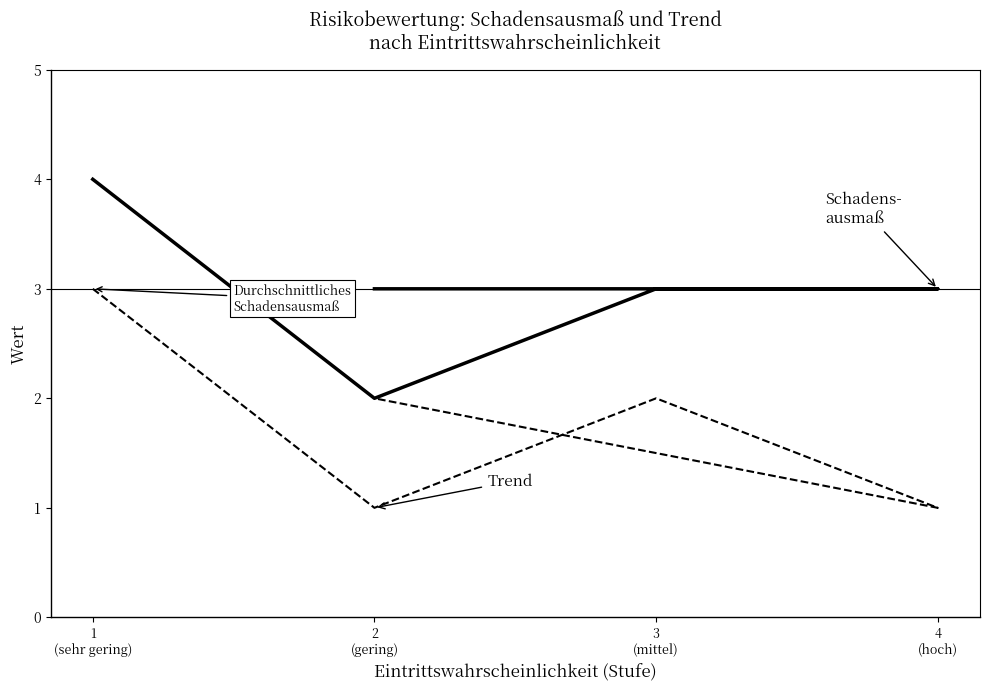

What is the label of the 1st point from the right?

2 (gering)